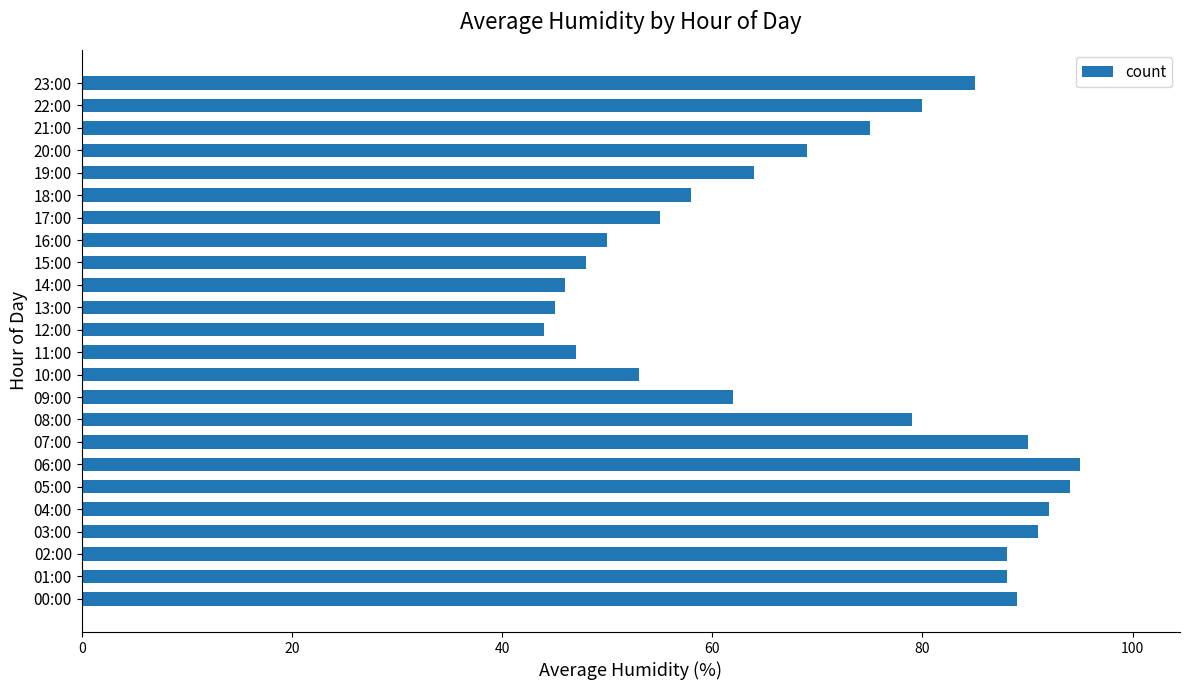

Reading top to bottom, transcribe all the data shown in this chart.

23:00=85	22:00=80	21:00=75	20:00=69	19:00=64	18:00=58	17:00=55	16:00=50	15:00=48	14:00=46	13:00=45	12:00=44	11:00=47	10:00=53	09:00=62	08:00=79	07:00=90	06:00=95	05:00=94	04:00=92	03:00=91	02:00=88	01:00=88	00:00=89